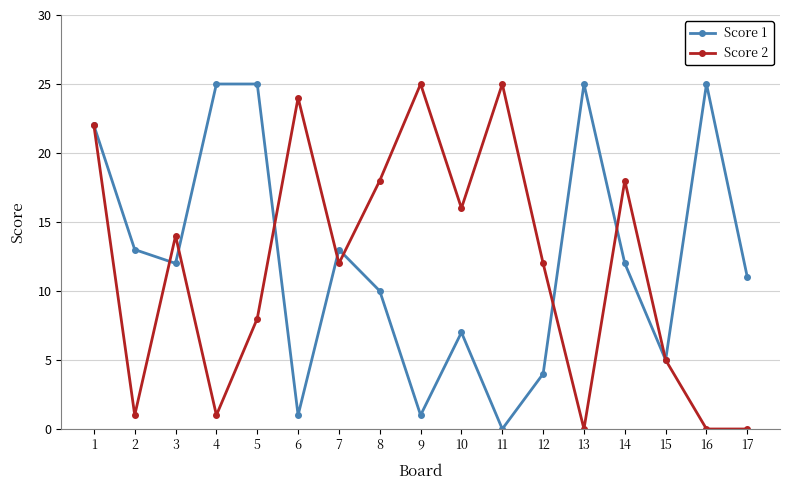

At which category does Score 2 reach its first local valley?

2